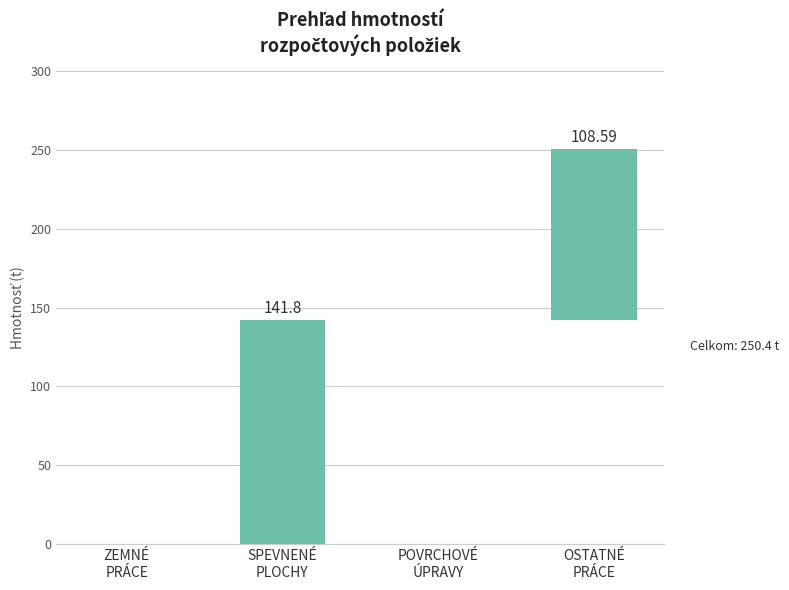

Which label corresponds to the smallest value in the chart?

ZEMNÉ
PRÁCE